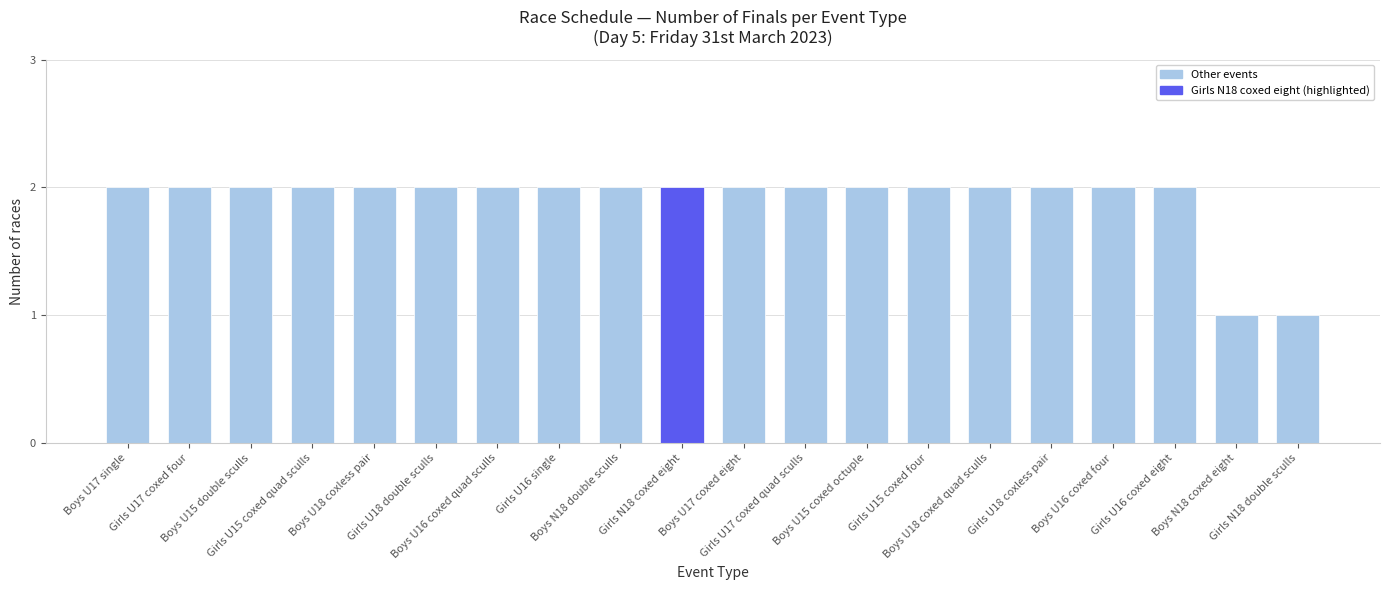

What is the label of the 6th bar from the right?

Boys U18 coxed quad sculls